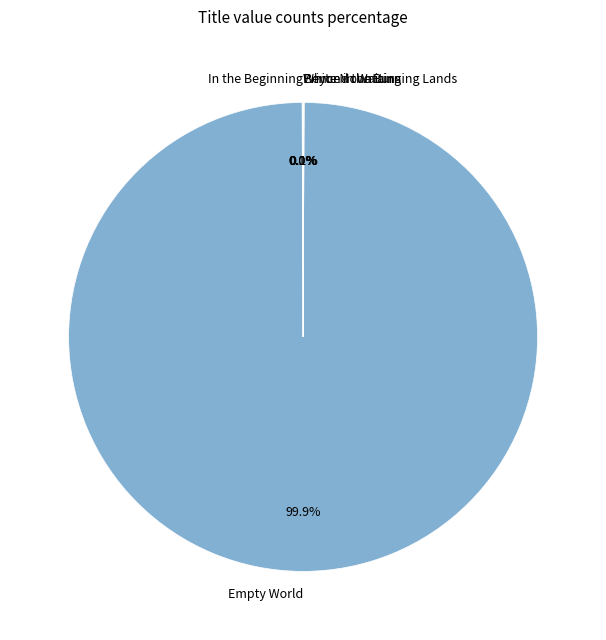

What is the majority slice?

Empty World